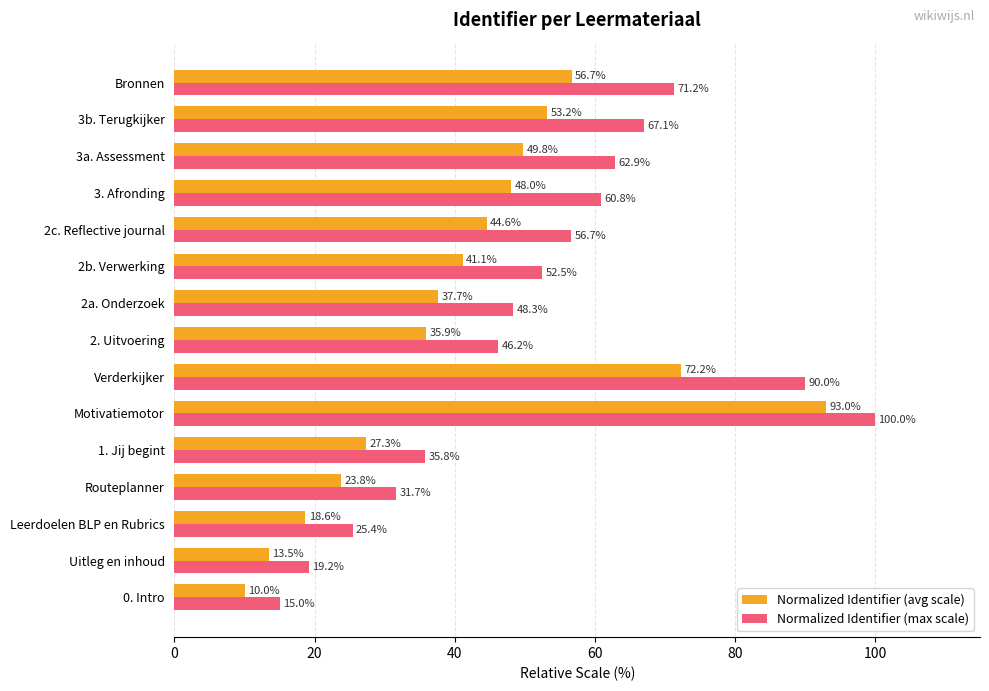

Rank the series by their maximum value, from lowest to highest.

Normalized Identifier (avg scale), Normalized Identifier (max scale)